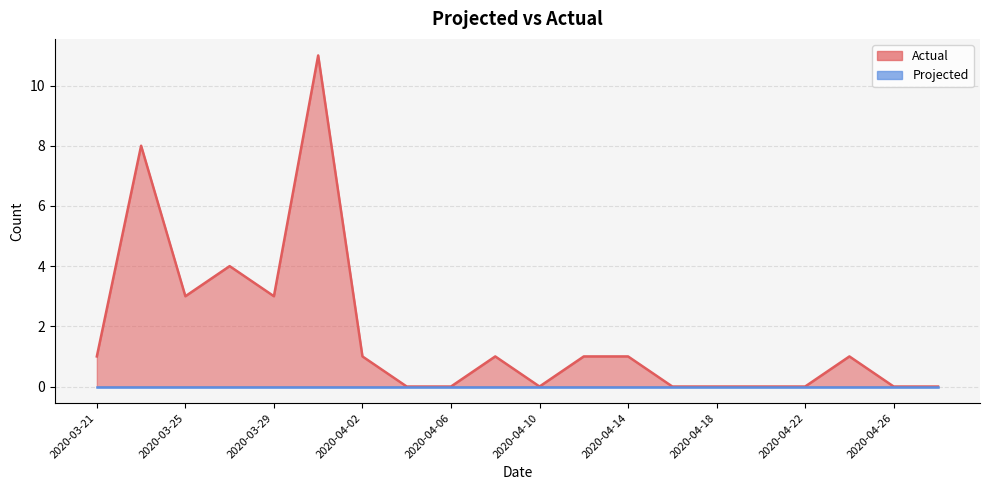

What is the difference between the second highest and second lowest values?

8